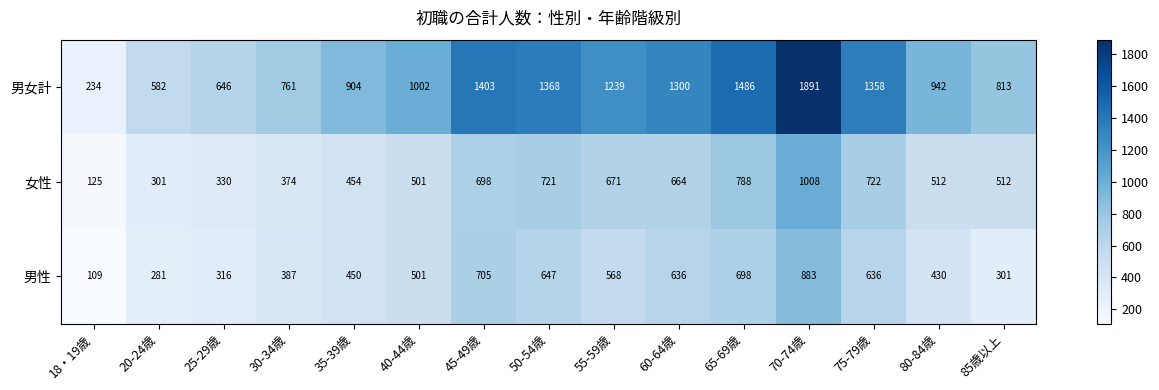

Which series changed the most between 20-24歳 and 60-64歳?

男女計